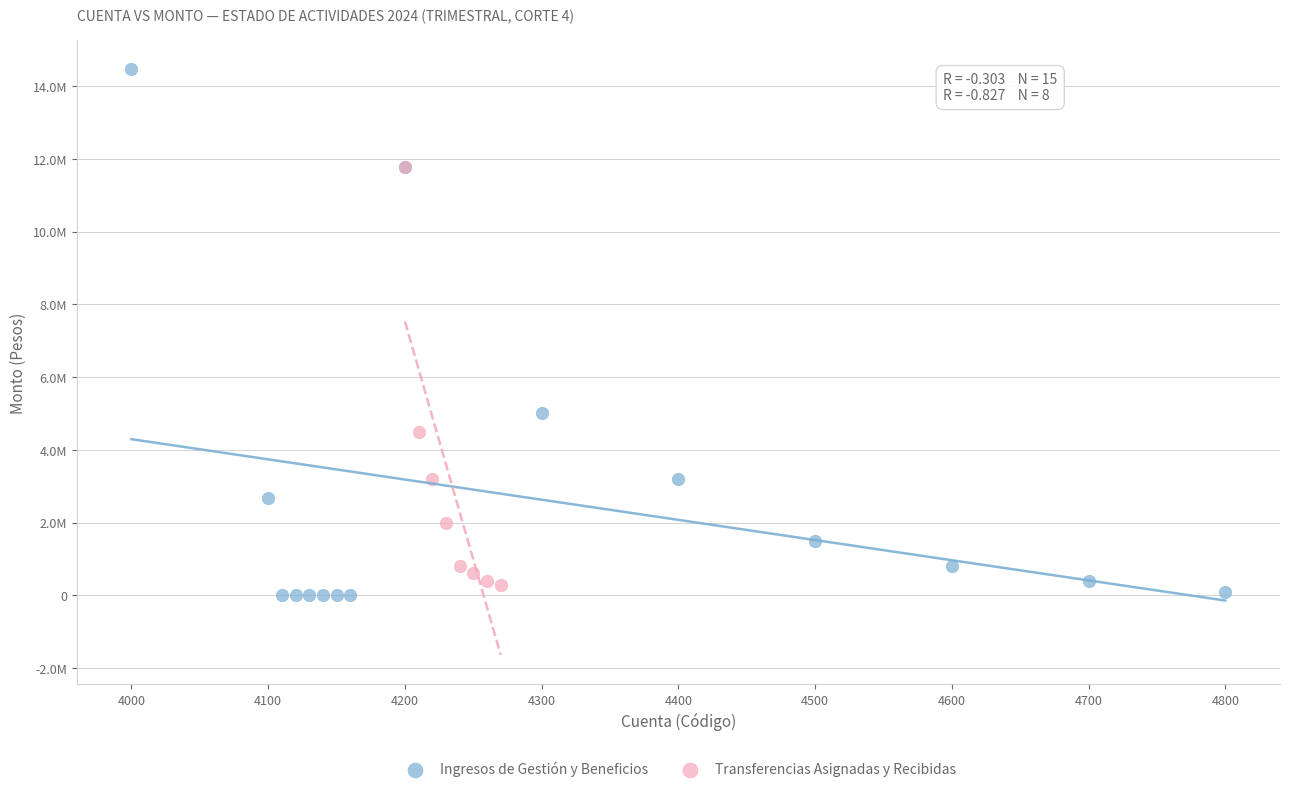

What are all the series names shown in the legend?

Ingresos de Gestión y Beneficios, Transferencias Asignadas y Recibidas